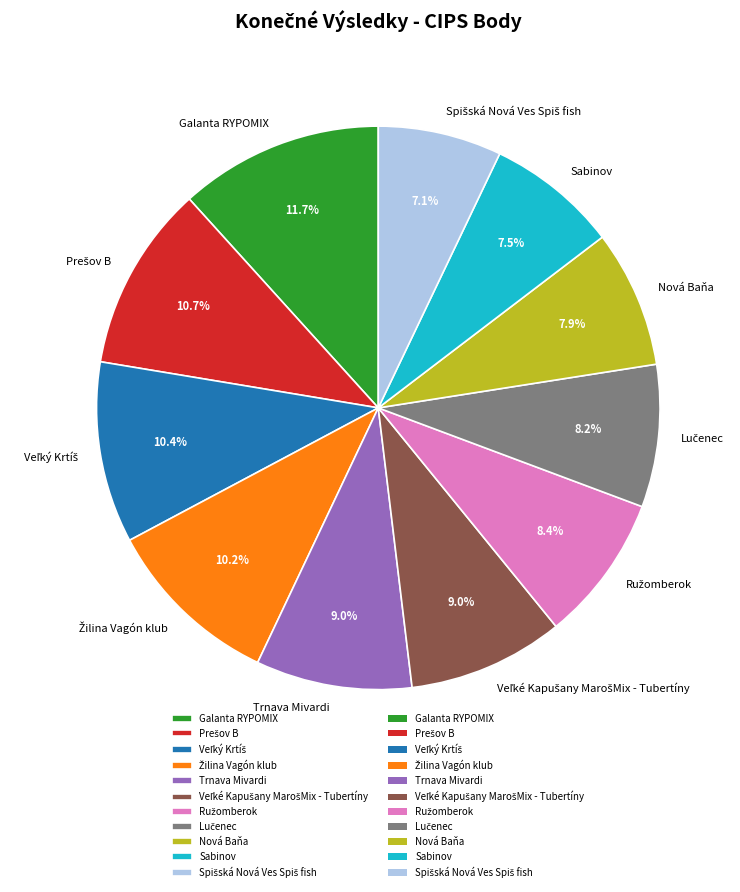

Is the sum of Galanta RYPOMIX and Trnava Mivardi greater than half?

No